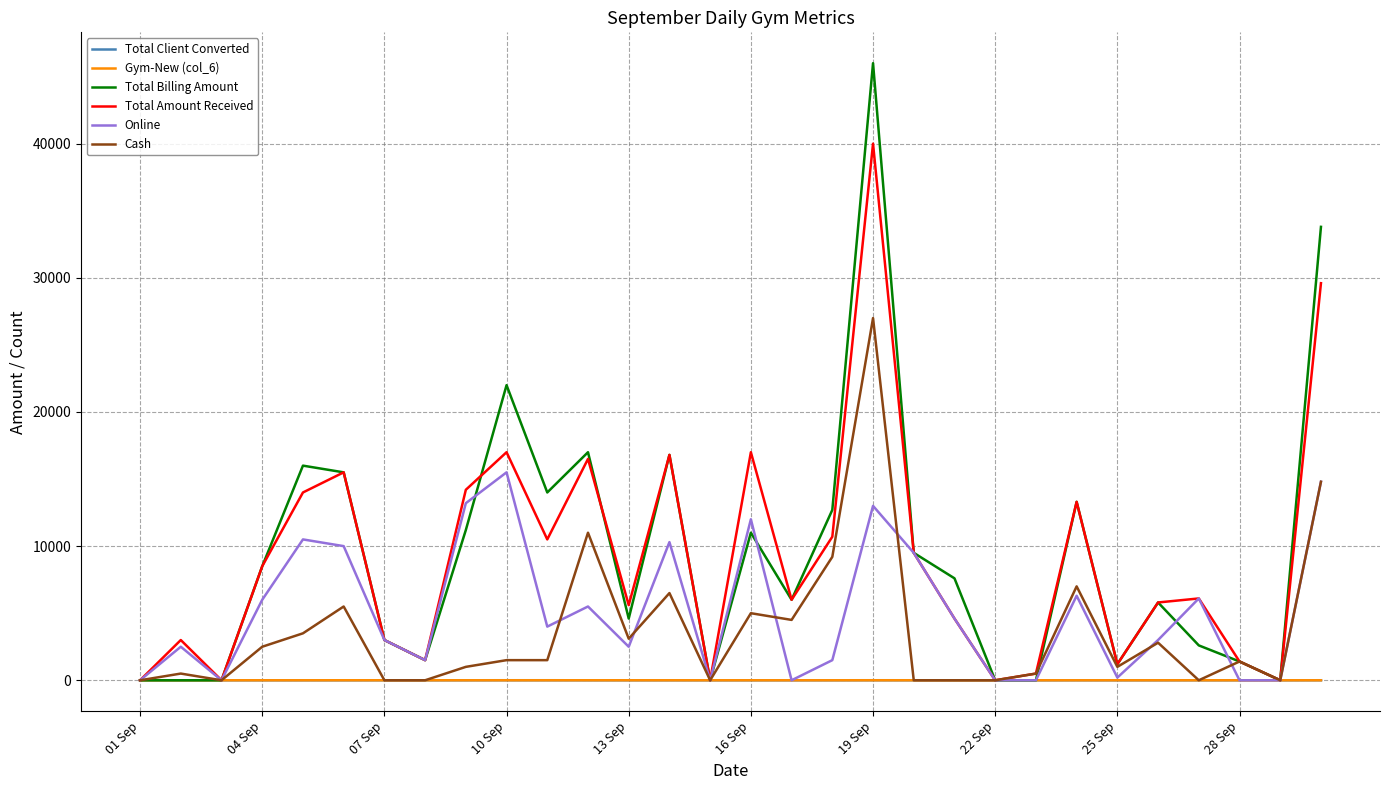

What is the greatest value displayed?

46000